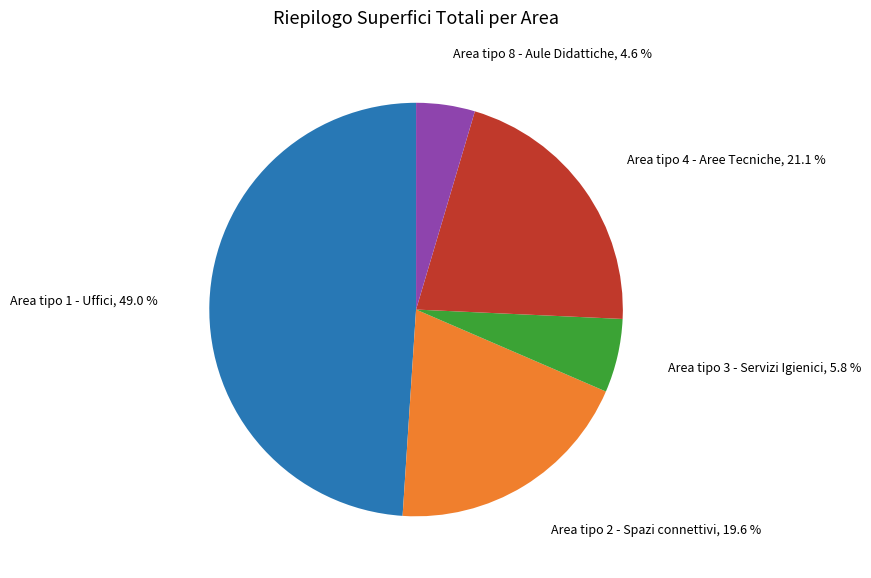

Is there a majority slice in this chart?

No